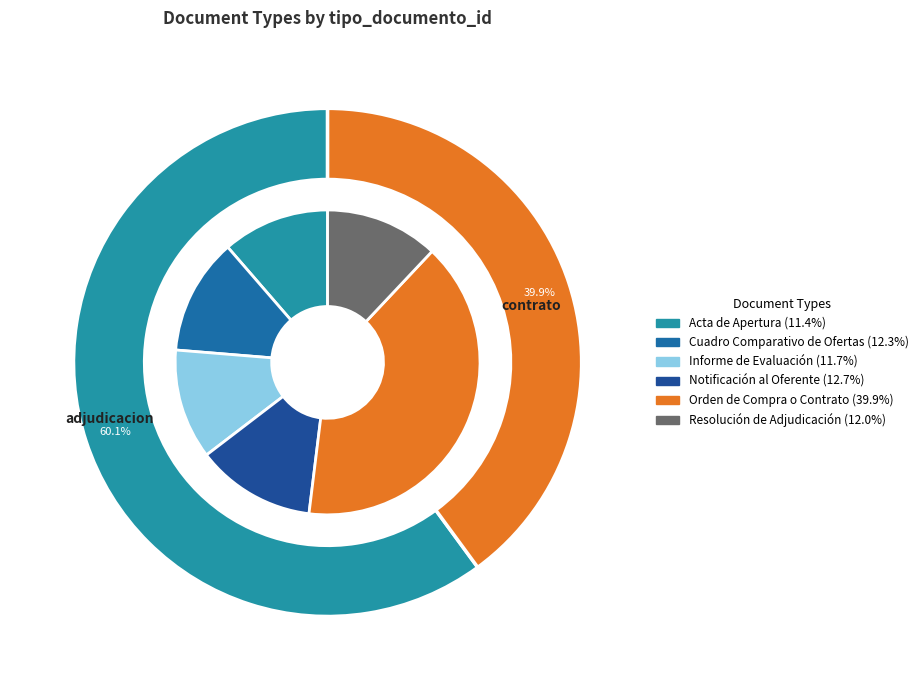

How many segments does this pie chart have?

6